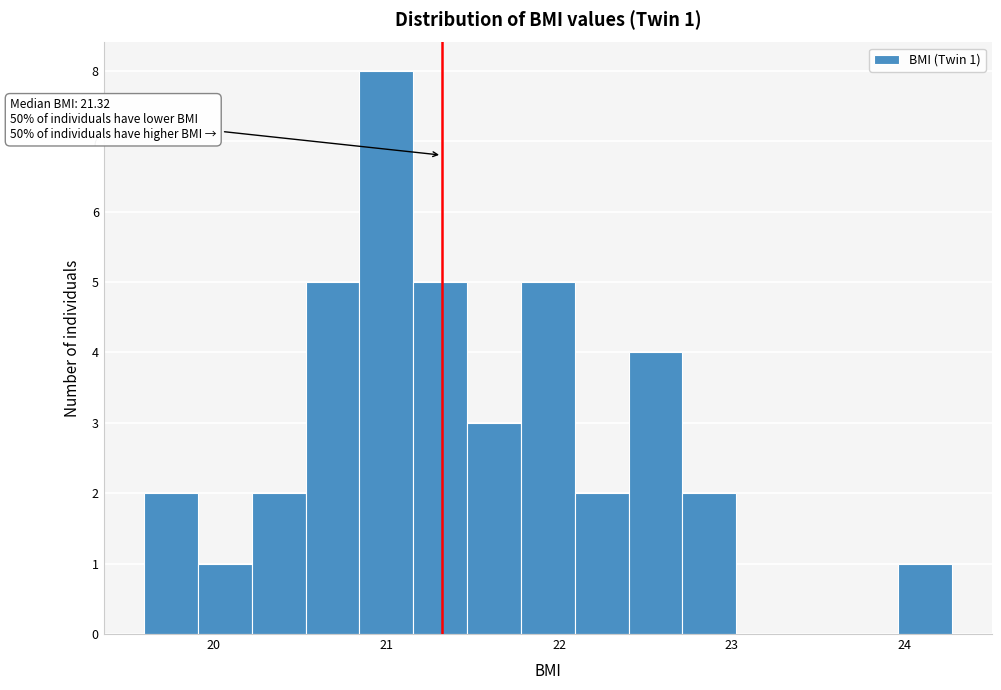

Read against the x-axis, roughly where is the centre of the tallest bar?

21.0